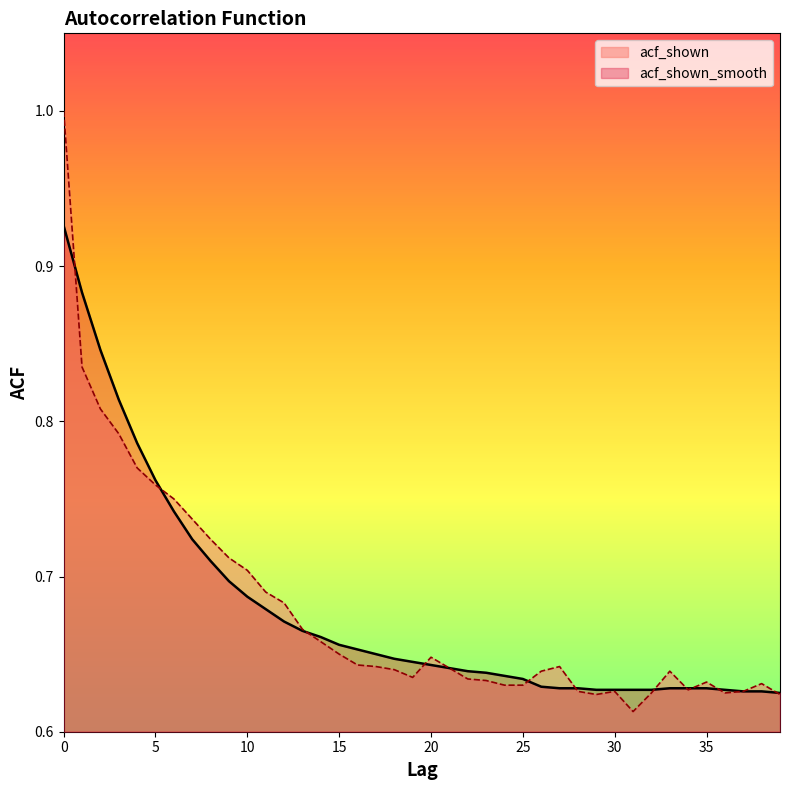

Where is the first local maximum for acf_shown?

20